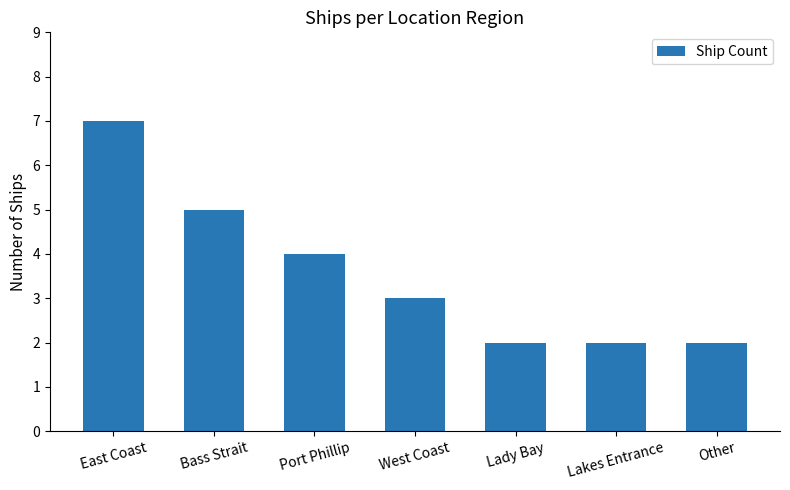

Where is the data nearest to the value 4?

Port Phillip